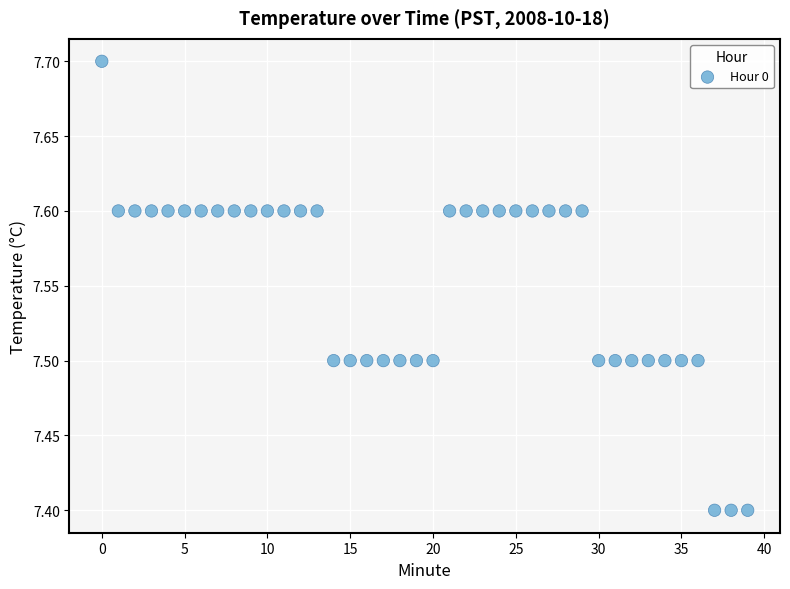

What is the range of Y values (max minus min)?

0.3